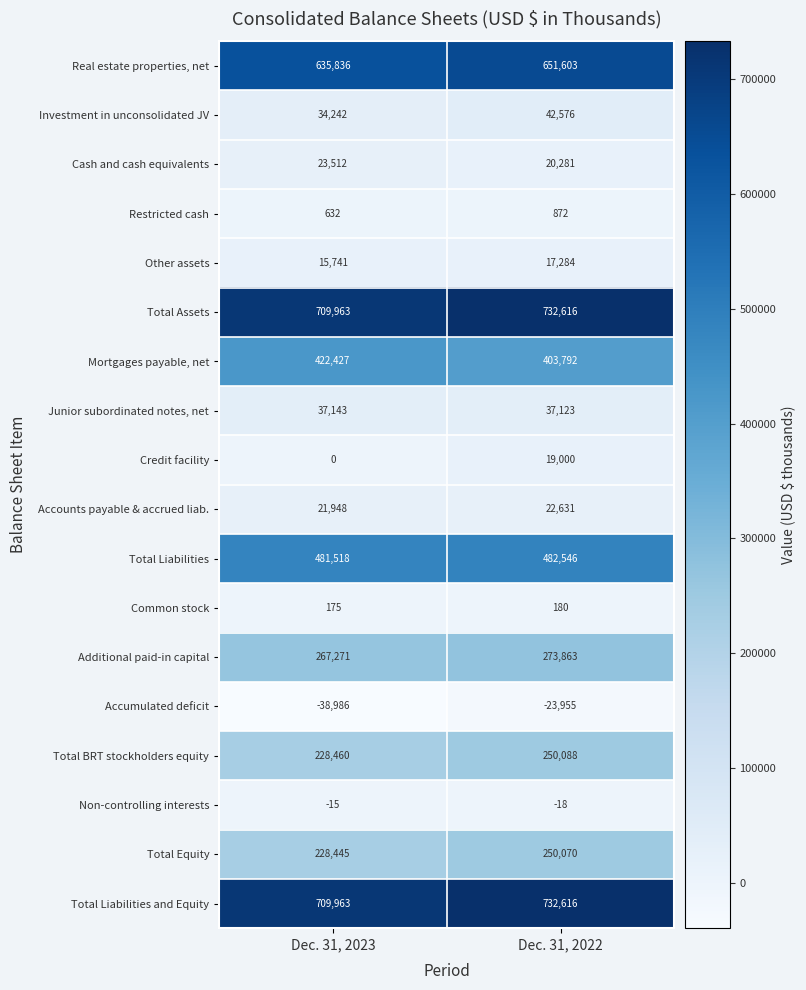

What value does the Investment in unconsolidated JV series have at Dec. 31, 2023, to the nearest 100?

34200